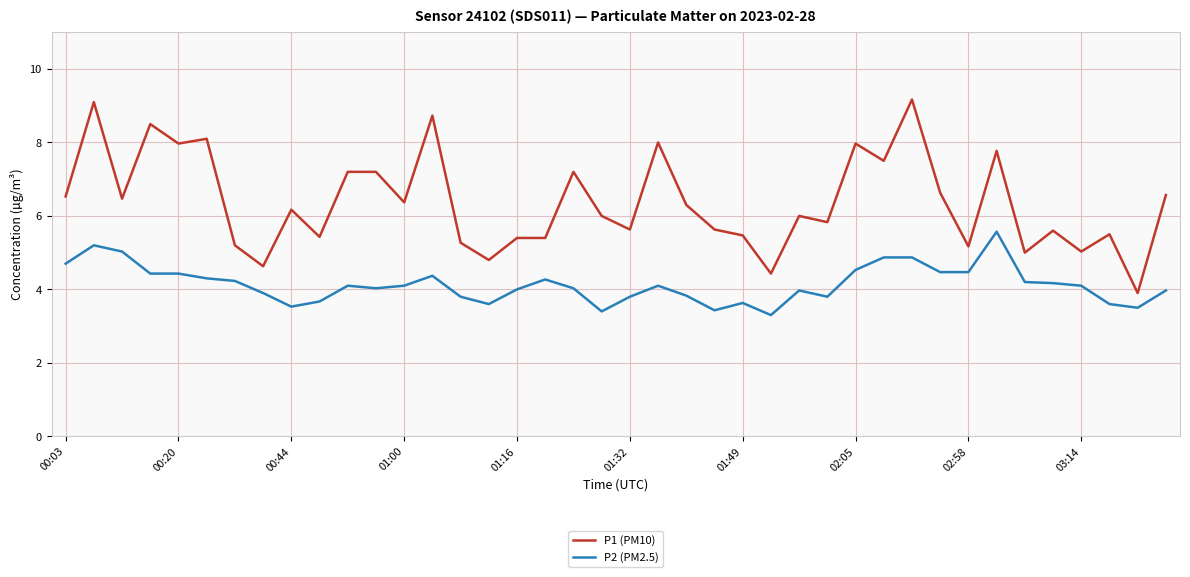

Which series has the largest total across all categories?

P1 (PM10)